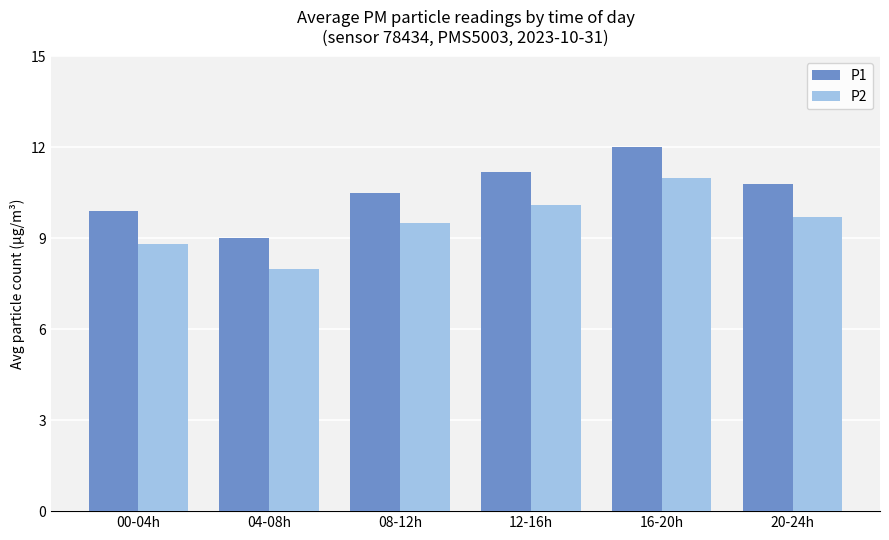

Does the chart contain any negative values?

No